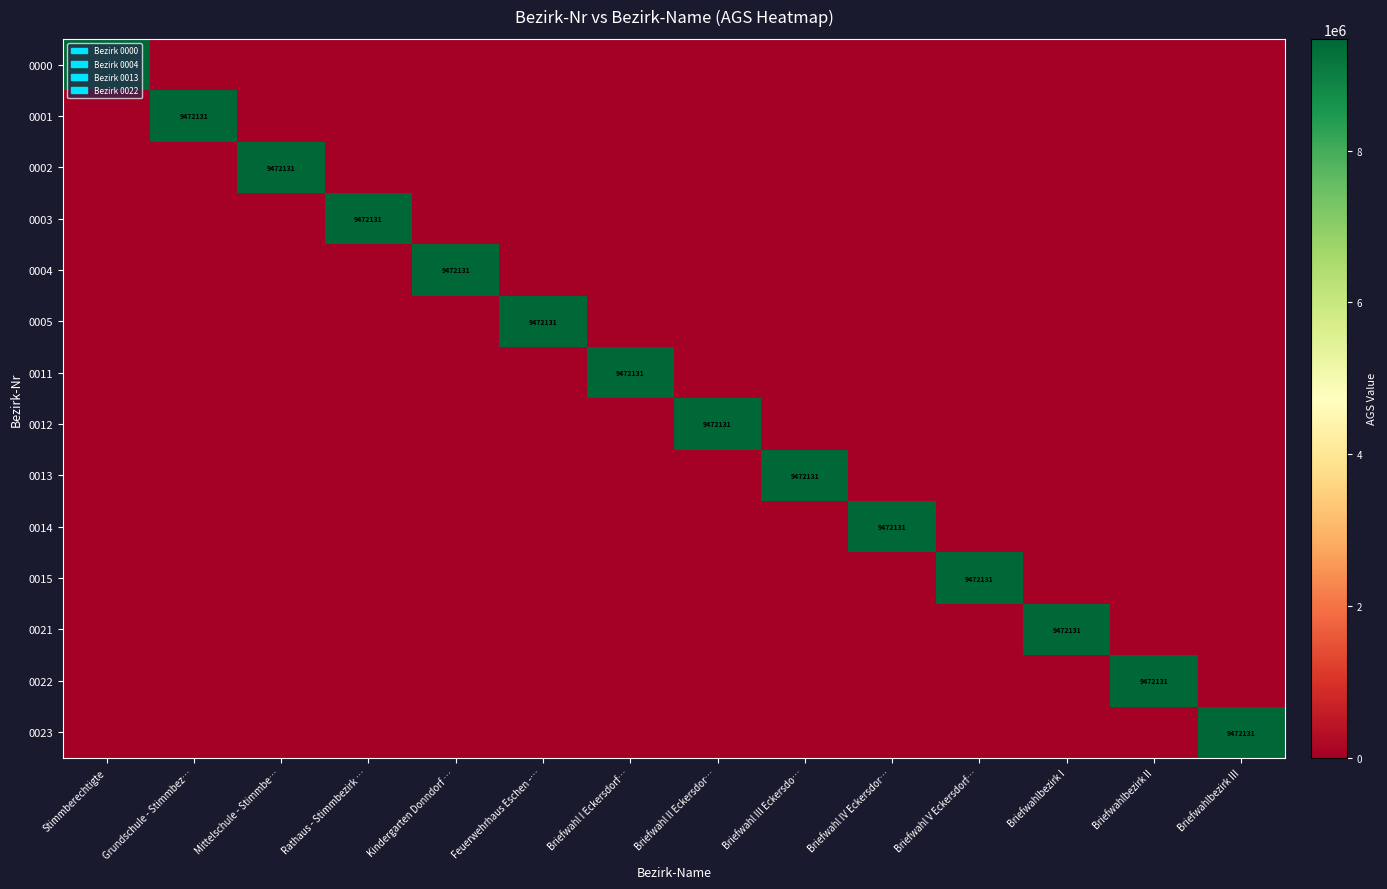

Which series has the largest range (max minus min)?

0000